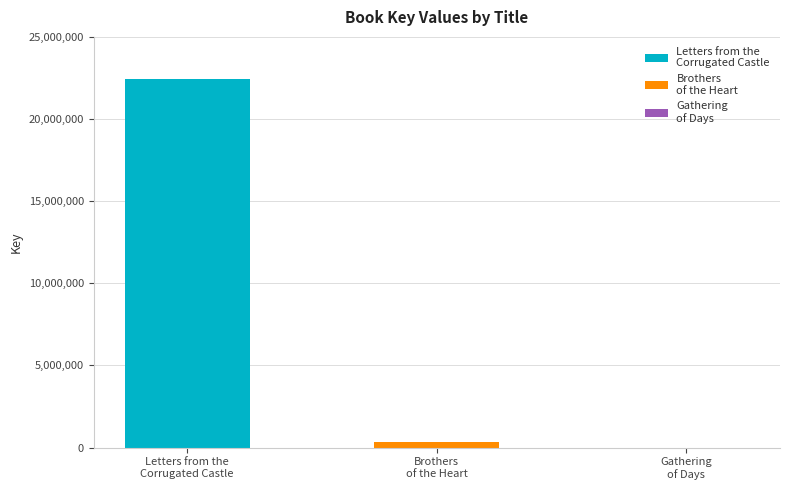

Reading left to right, transcribe all the data shown in this chart.

22441634	334292	5314